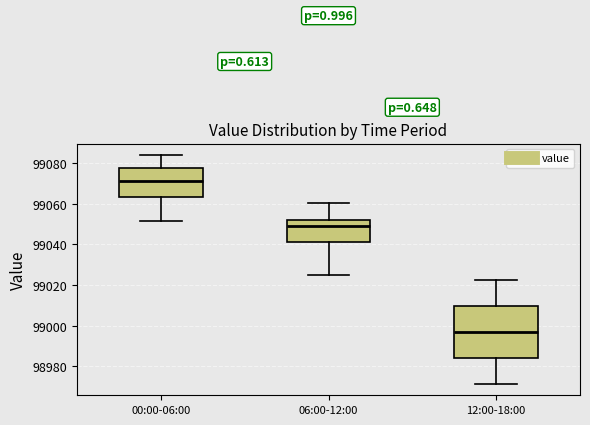

Reading left to right, read every box against the y-axis: the position of its median line, the range the box covers, and the ends of its whiskers. The values are not printed on the chart, so give them approximately, as read against the axis.

00:00-06:00: median 99072, box 99064 to 99078, whiskers 99052 to 99084
06:00-12:00: median 99050, box 99040 to 99052, whiskers 99024 to 99060
12:00-18:00: median 98996, box 98984 to 99010, whiskers 98972 to 99022